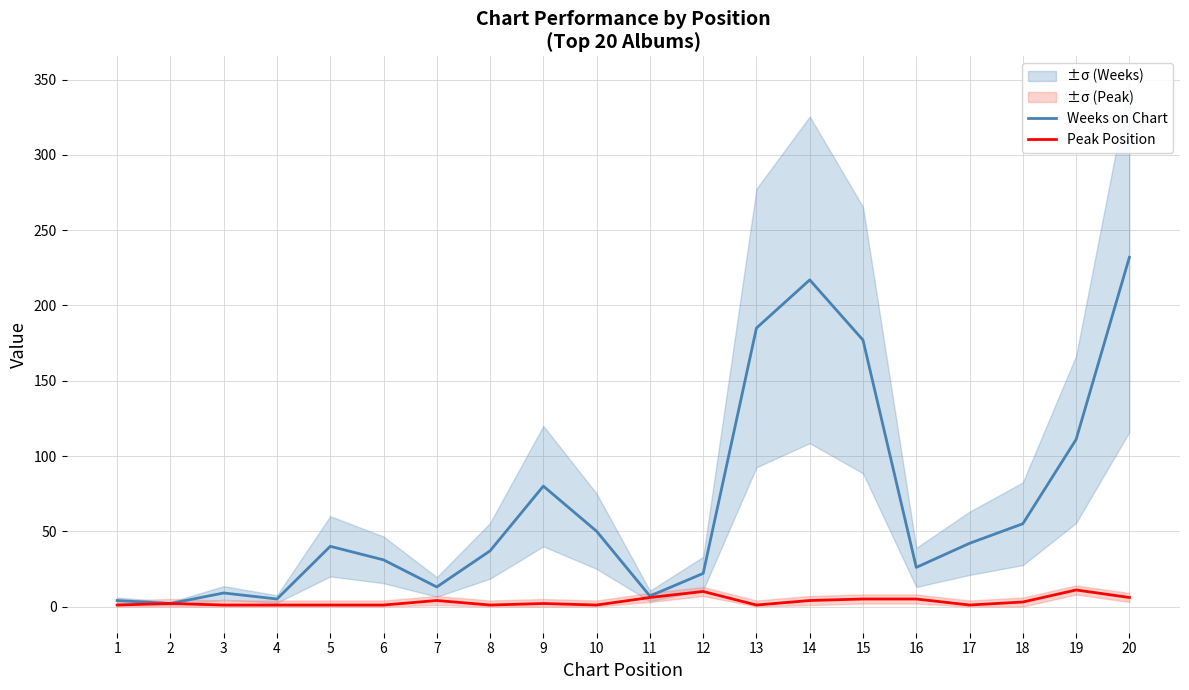

How many distinct data groups are displayed?

2